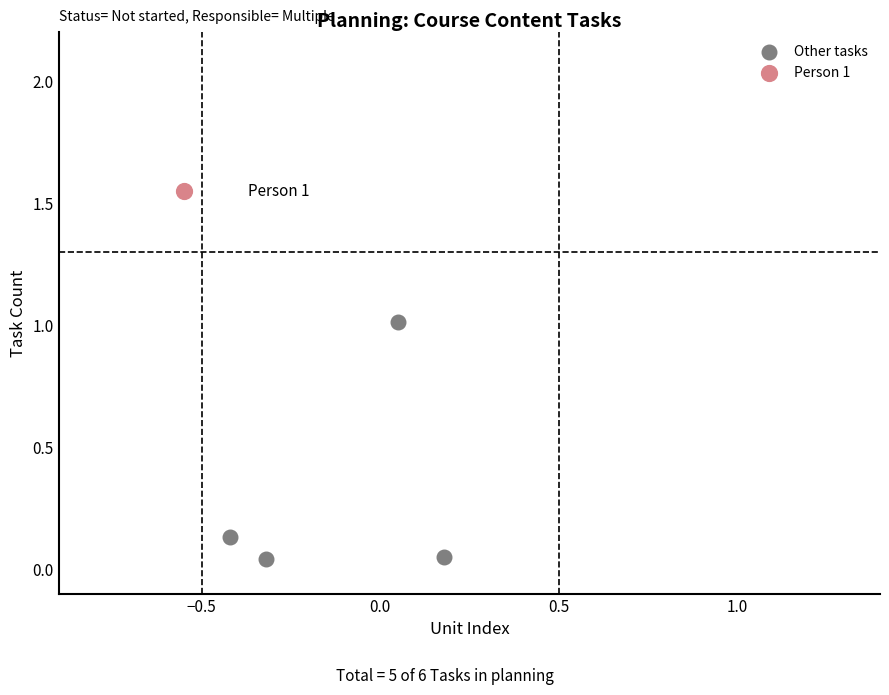

What are all the series names shown in the legend?

Other tasks, Person 1